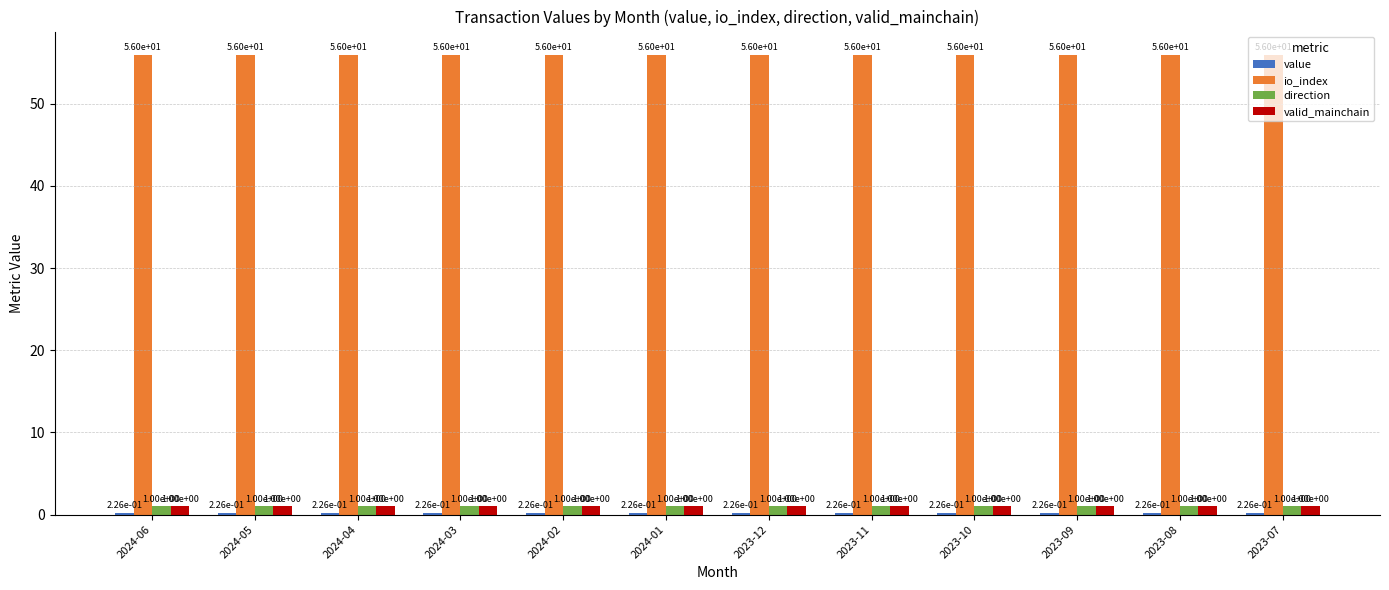

Is it true that io_index equals 56.0 at 2023-12?

True